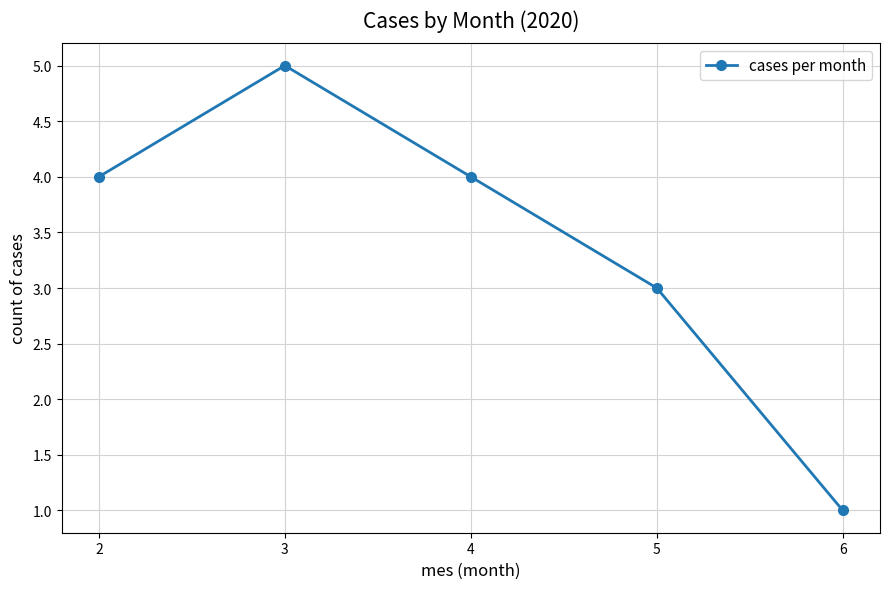

What is the sum of all values?

17